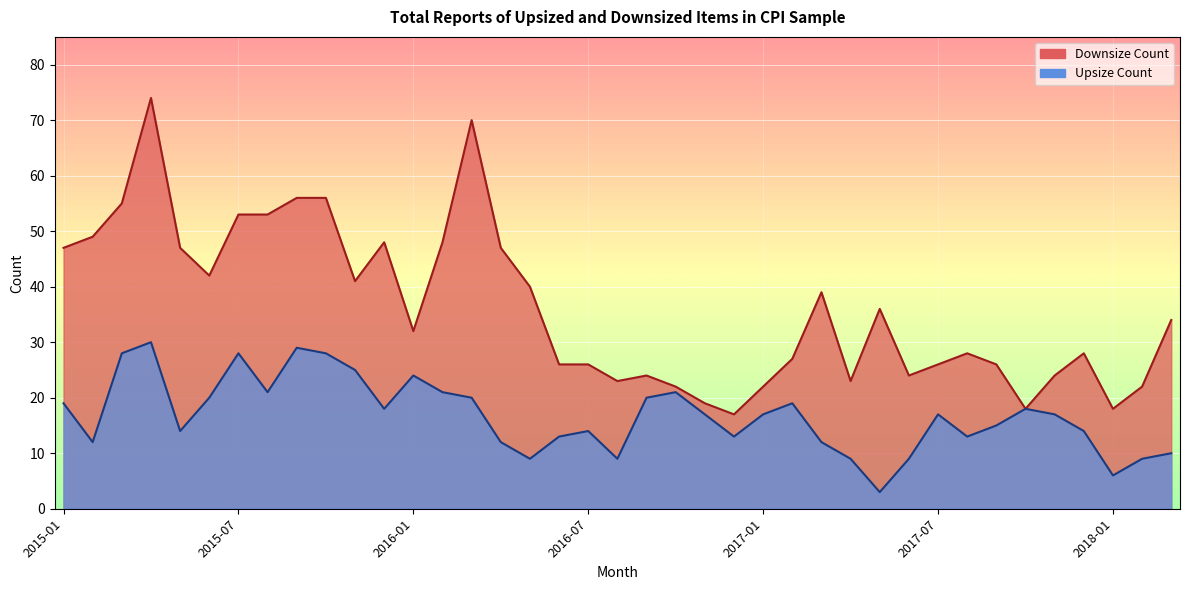

True or false: Upsize Count has more than 0 interior local peaks.

True